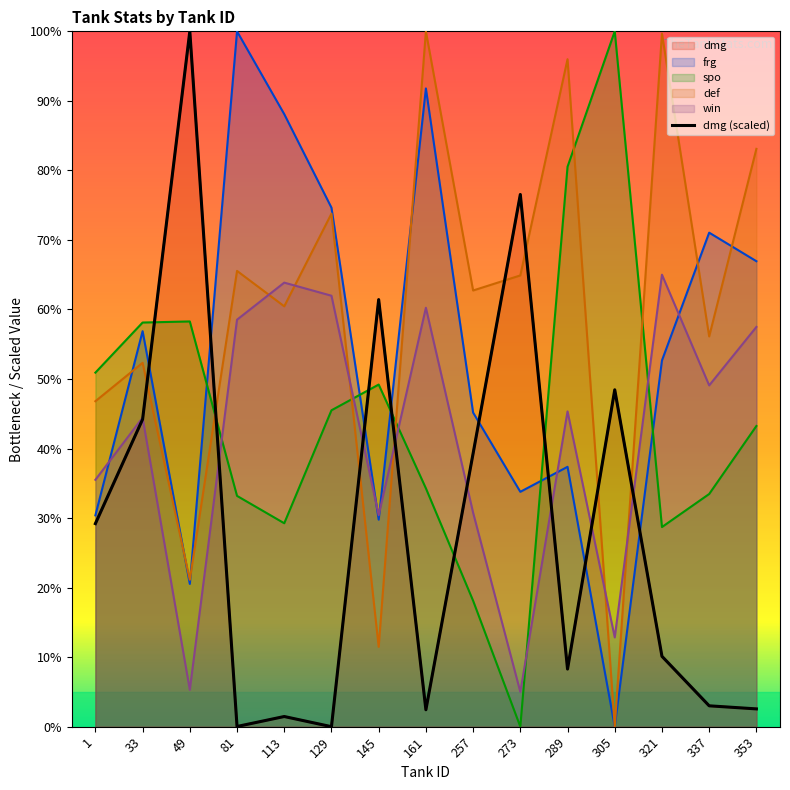

The value of dmg at 129 is 0.0. True or false?

True